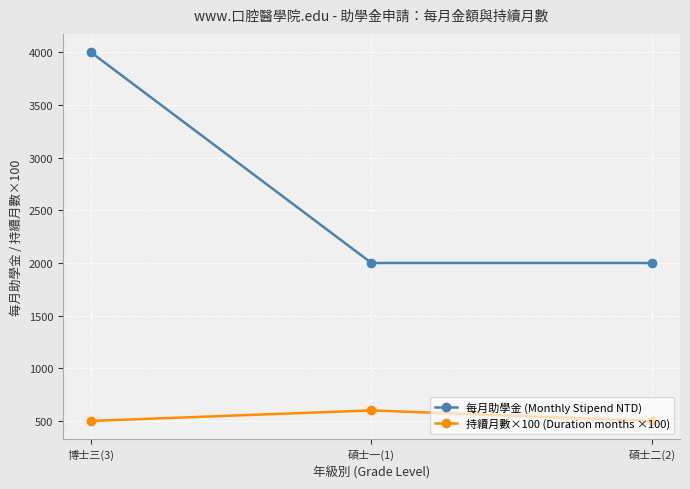

At 碩士二(2), list the series in order from smallest to largest.

持續月數×100 (Duration months ×100), 每月助學金 (Monthly Stipend NTD)